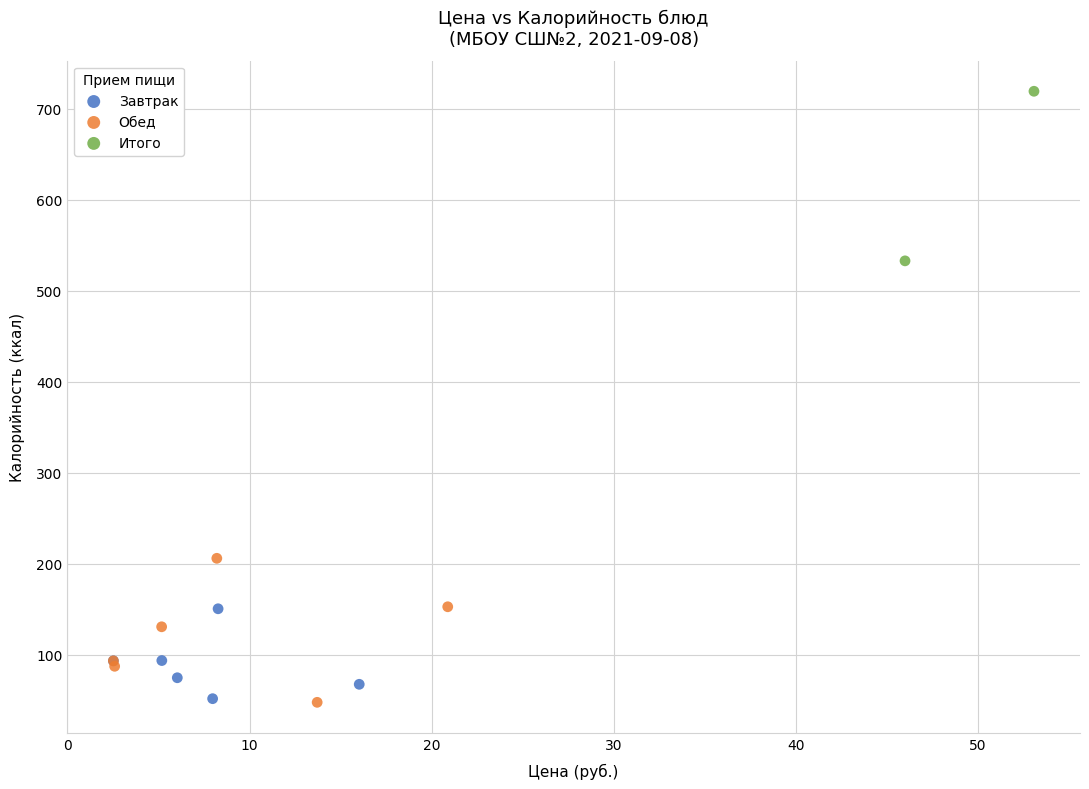

Which series has the widest spread of Y values?

Итого